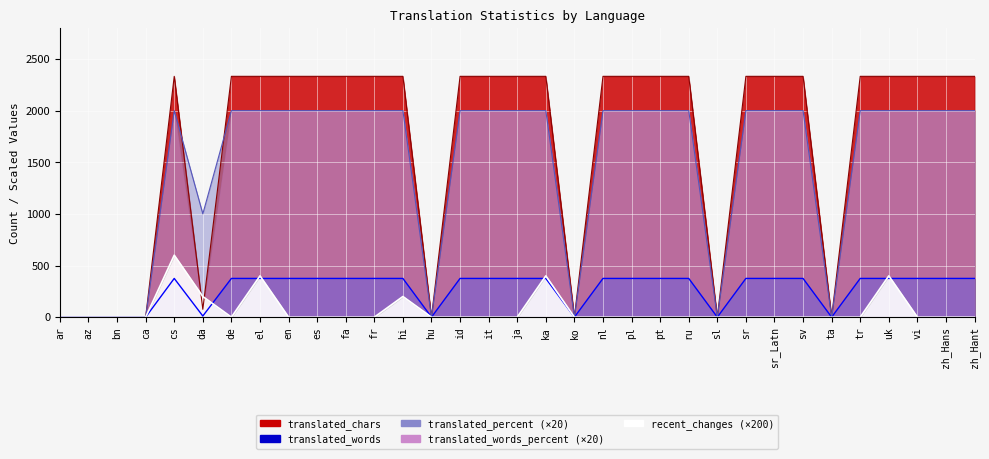

Is it true that translated_percent equals 2332 at sr?

True